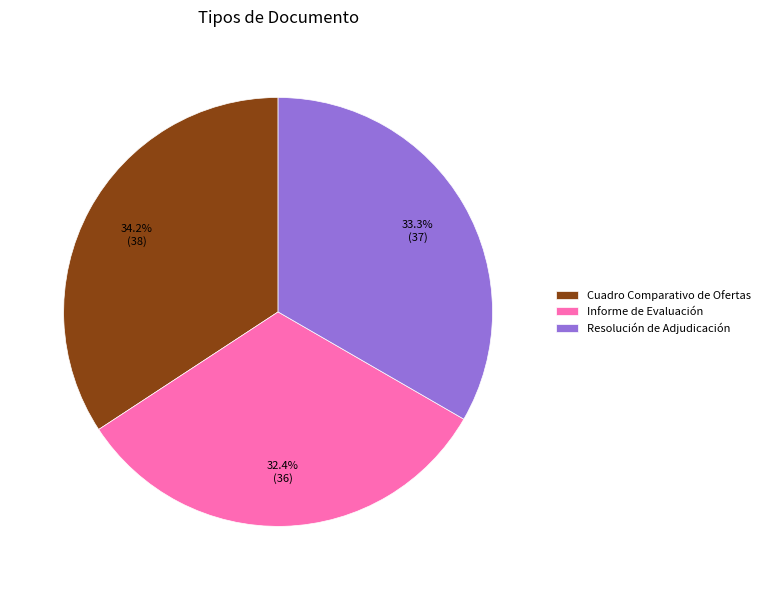

Combined, what portion of the pie is Informe de Evaluación and Cuadro Comparativo de Ofertas?

66.7%